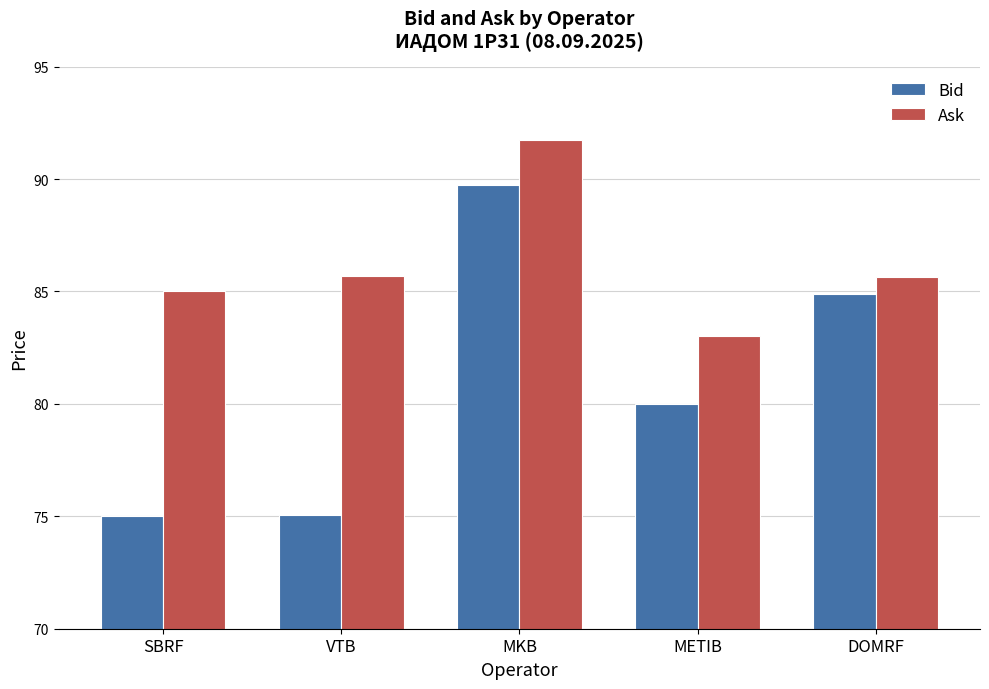

The Bid series shows 121.3 at MKB. True or false?

False